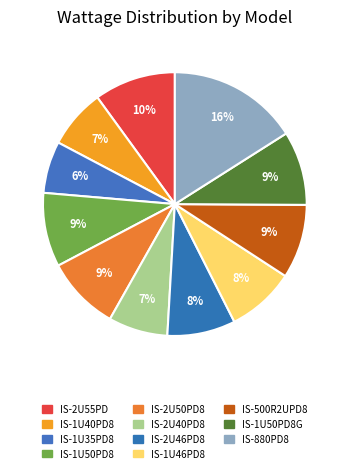

Count the number of slices in the pie.

11